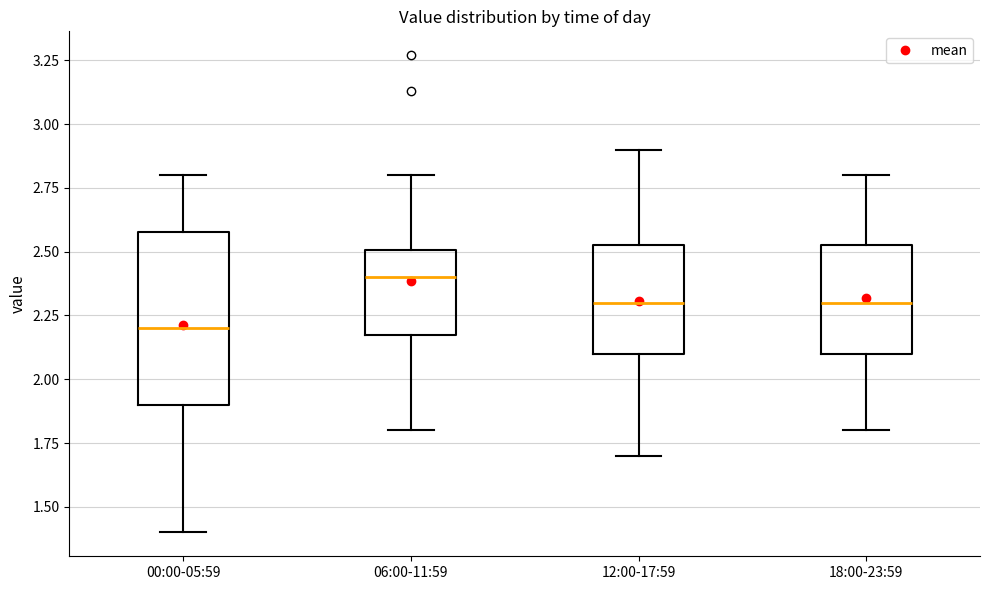

Which box is the tallest, from its lower edge to its upper edge?

00:00-05:59